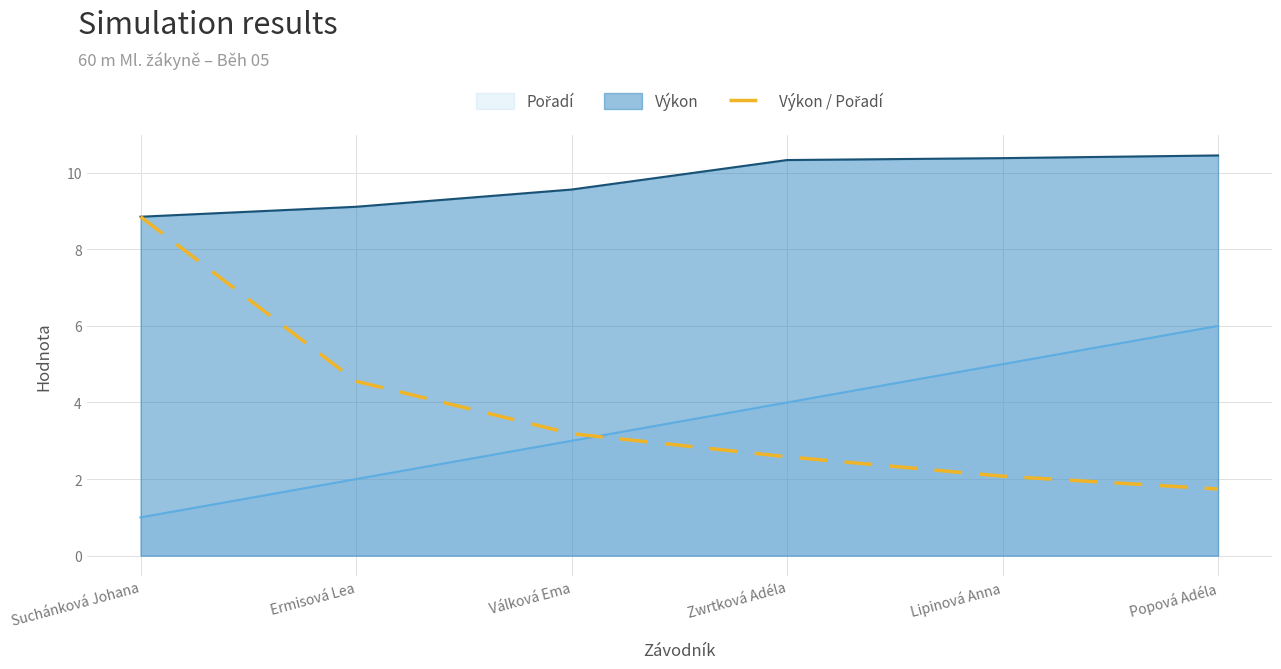

At which label does the data first exceed 3?

Suchánková Johana